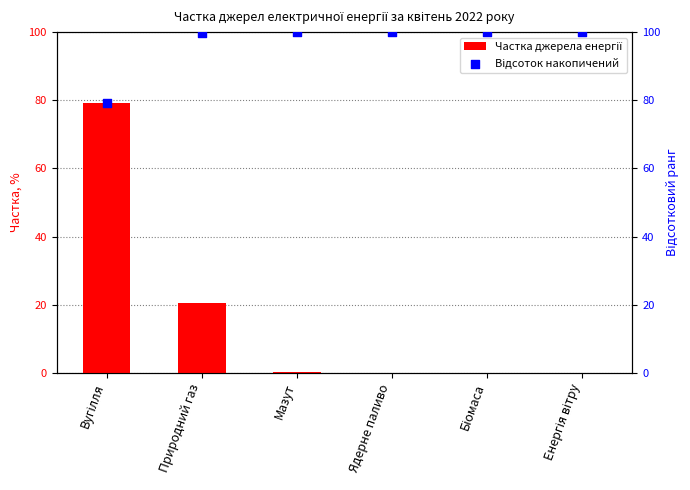

At which category is the sum across all series the highest?

Вугілля